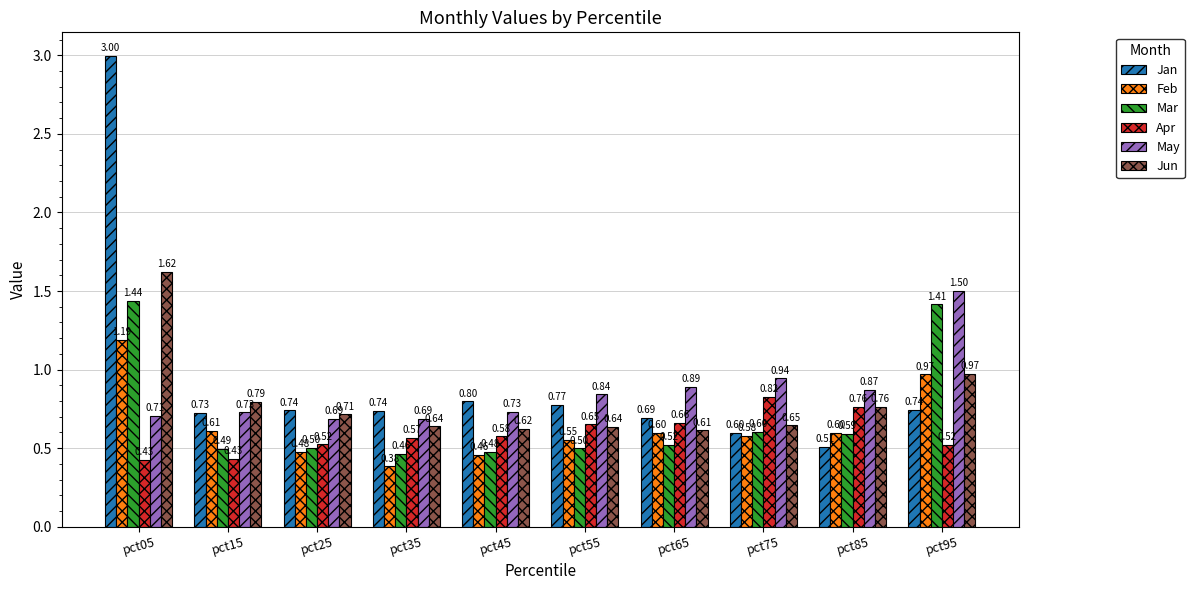

What is the difference between the Apr values at pct65 and pct85?

0.1